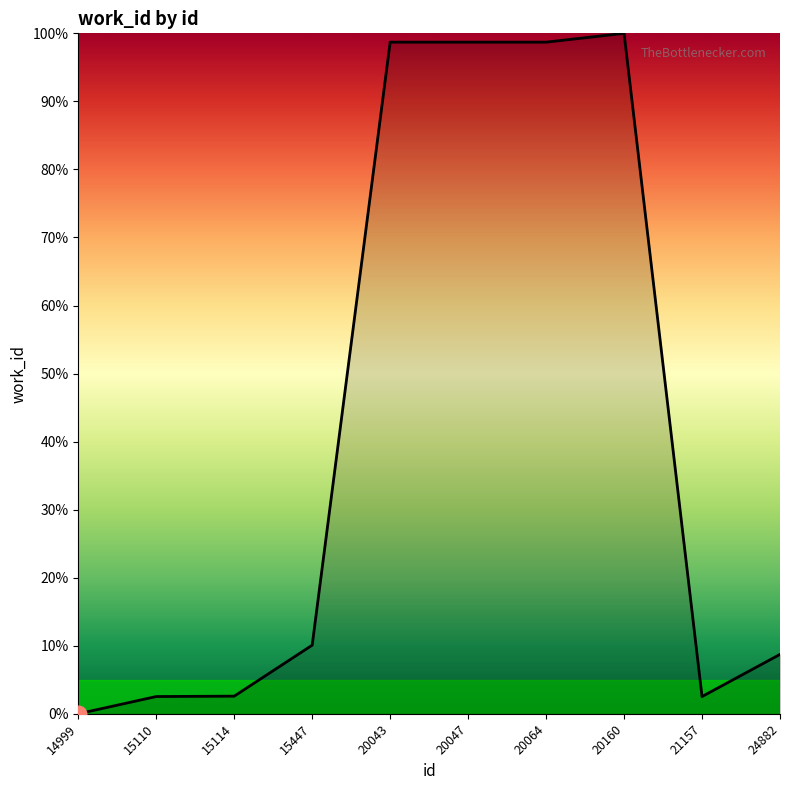

Which label corresponds to the smallest value in the chart?

14999